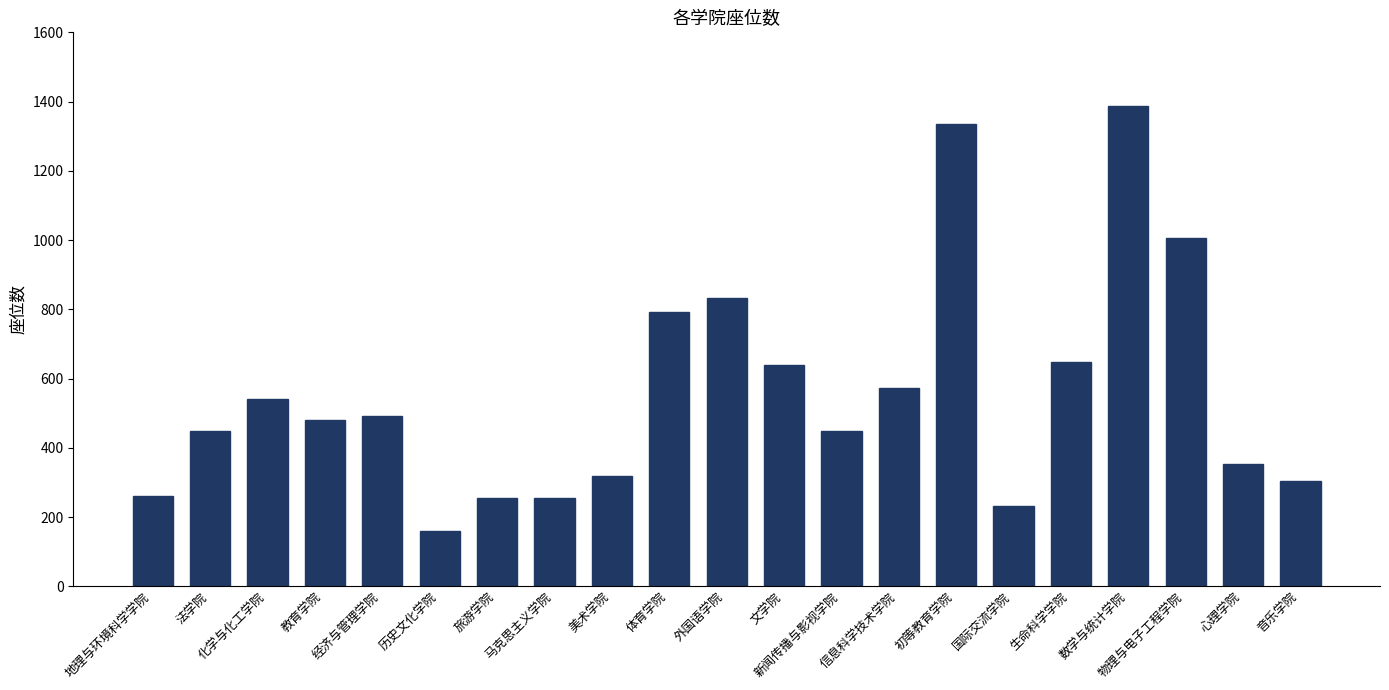

Does the chart contain any negative values?

No